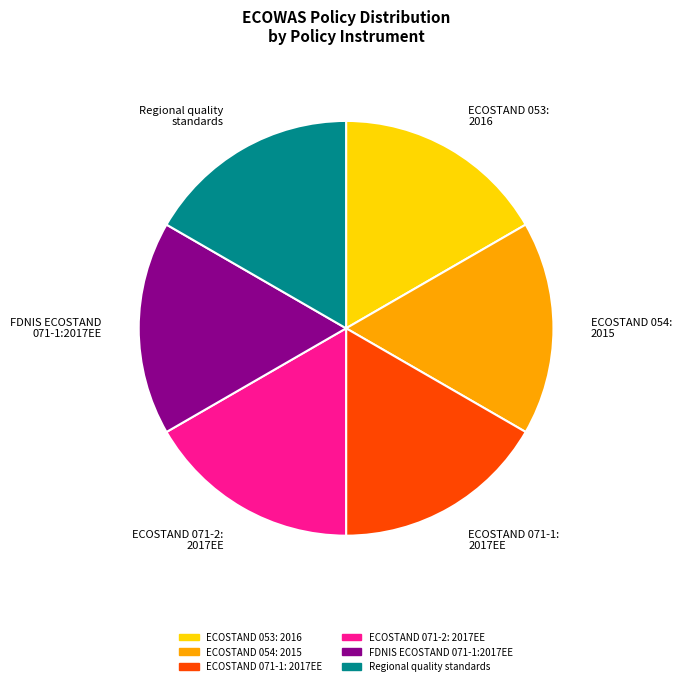

Does Regional quality standards account for over 50% of the chart?

No